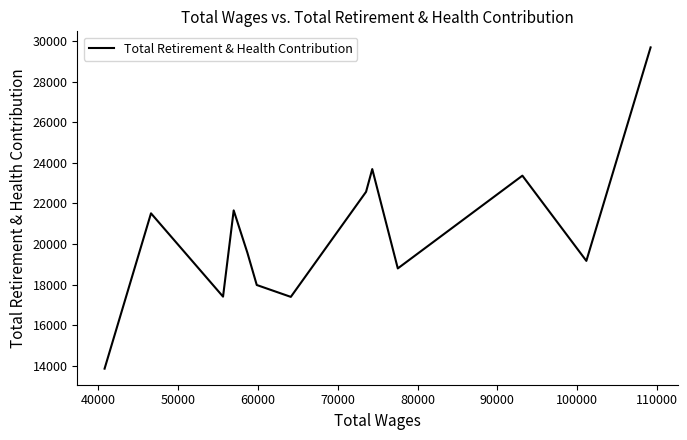

What is the smallest value displayed?

13860